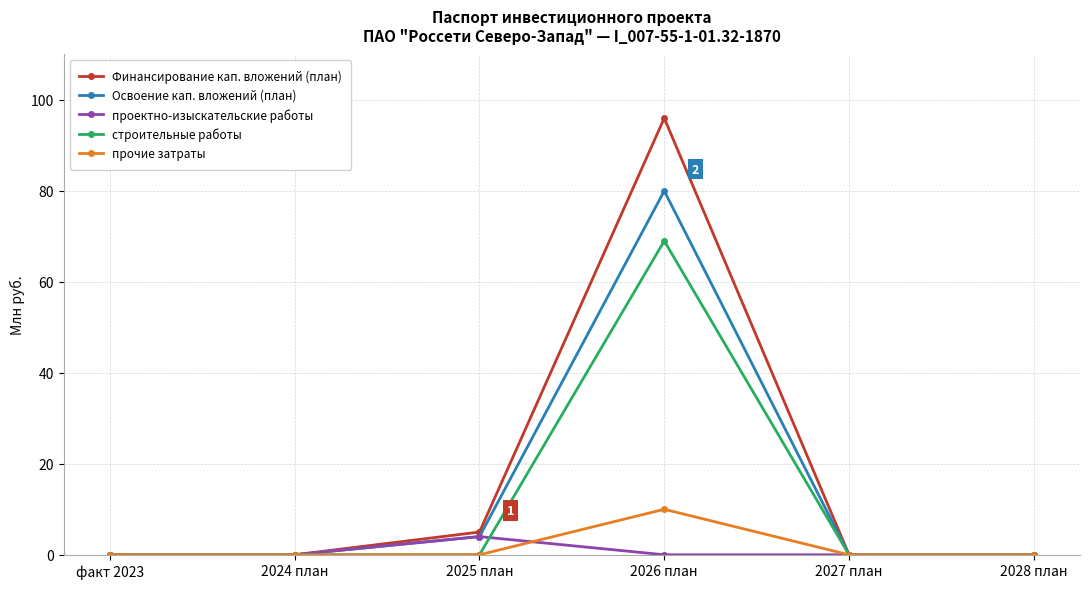

Rank the series by their maximum value, from lowest to highest.

проектно-изыскательские работы, прочие затраты, строительные работы, Освоение кап. вложений (план), Финансирование кап. вложений (план)